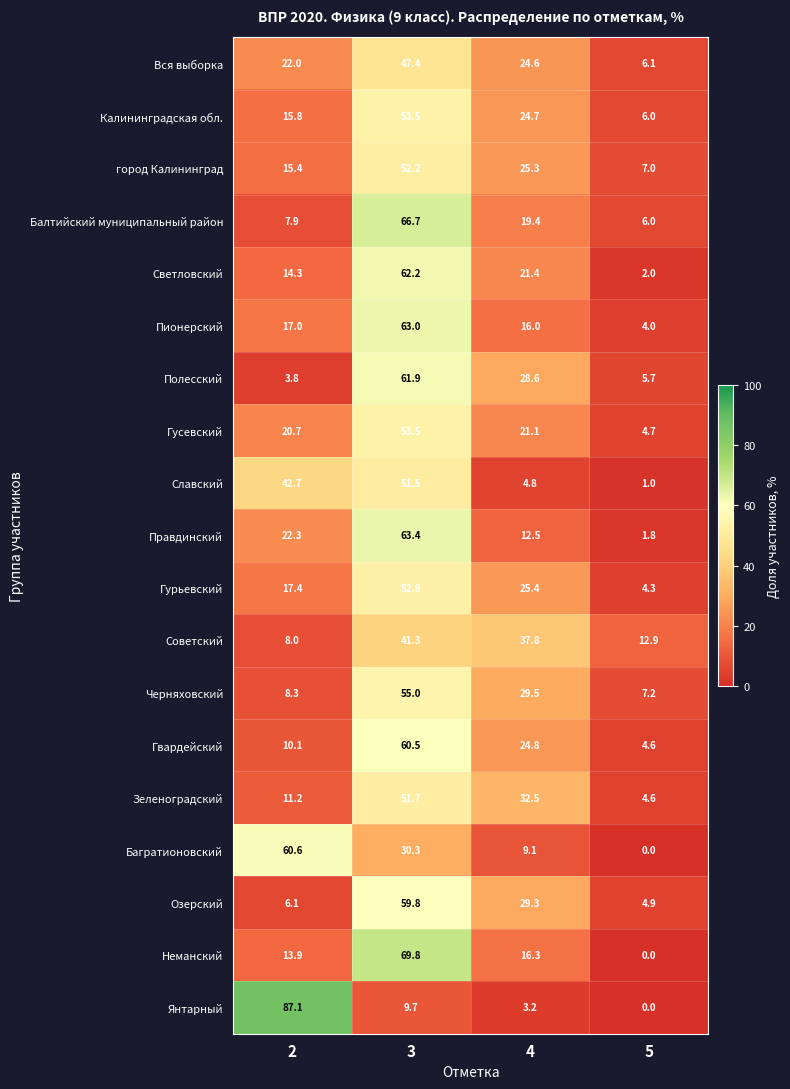

True or false: Балтийский муниципальный район has a value of 25.8 at 4.

False